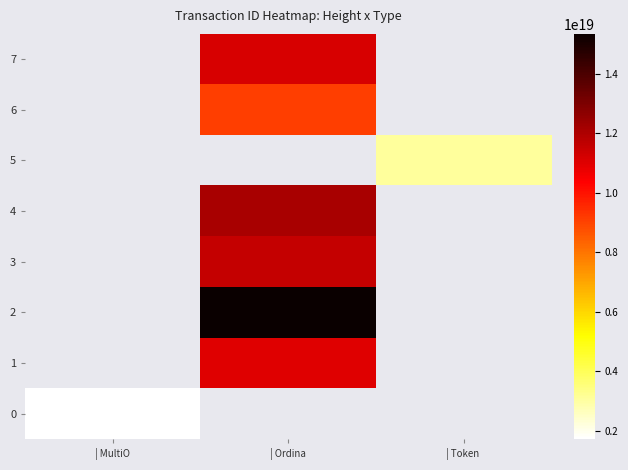

Is the value of 1 at | MultiO greater than the value of 5 at | MultiO?

No